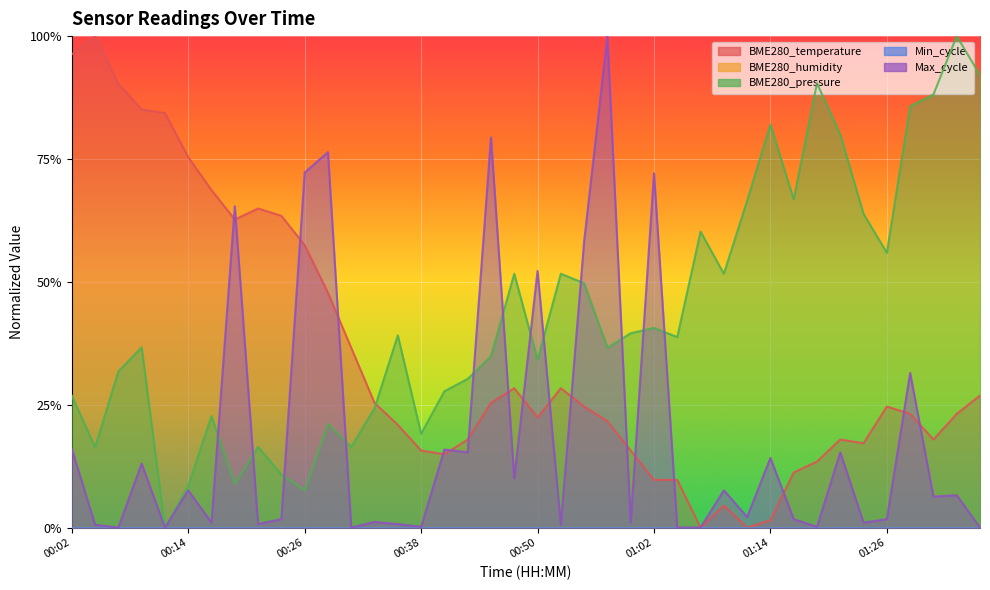

List the series in order of their overall mean, highest first.

BME280_pressure, BME280_temperature, Max_cycle